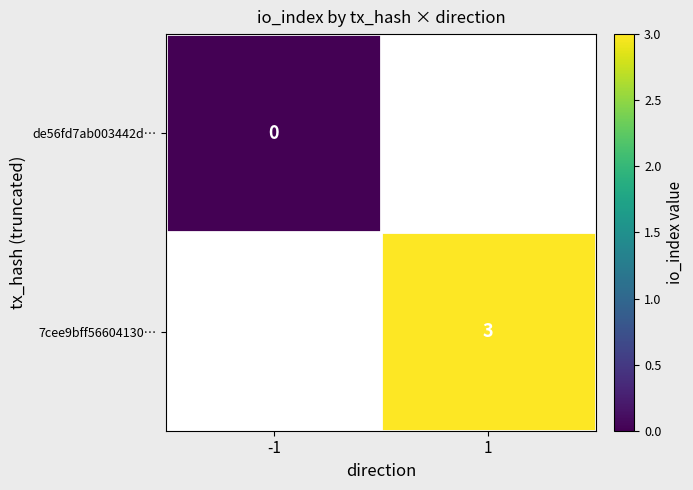

Where is de56fd7ab003442d… nearest to the value 0?

-1